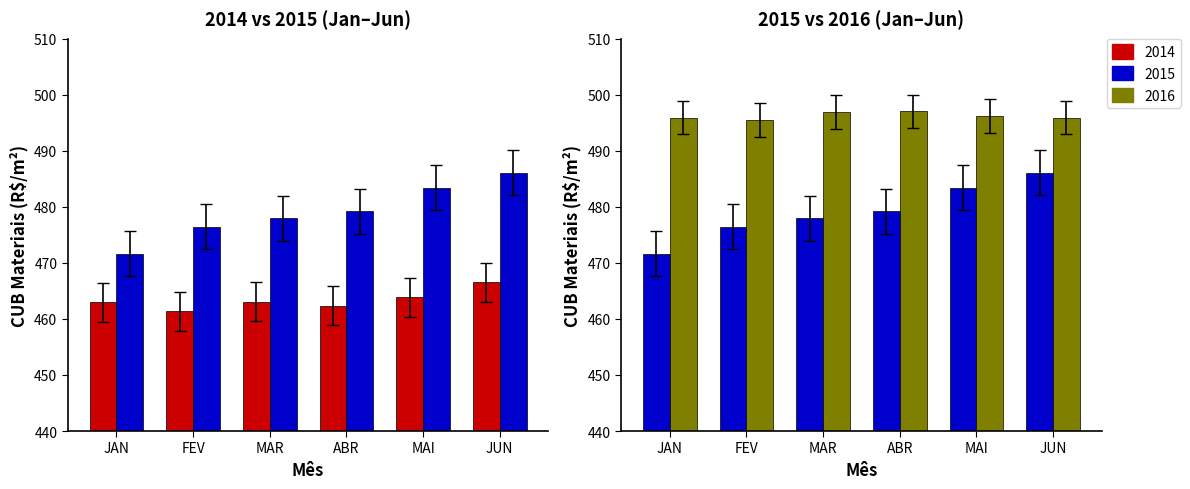

Is the value of 2014 at ABR greater than the value of 2015 at MAI?

No